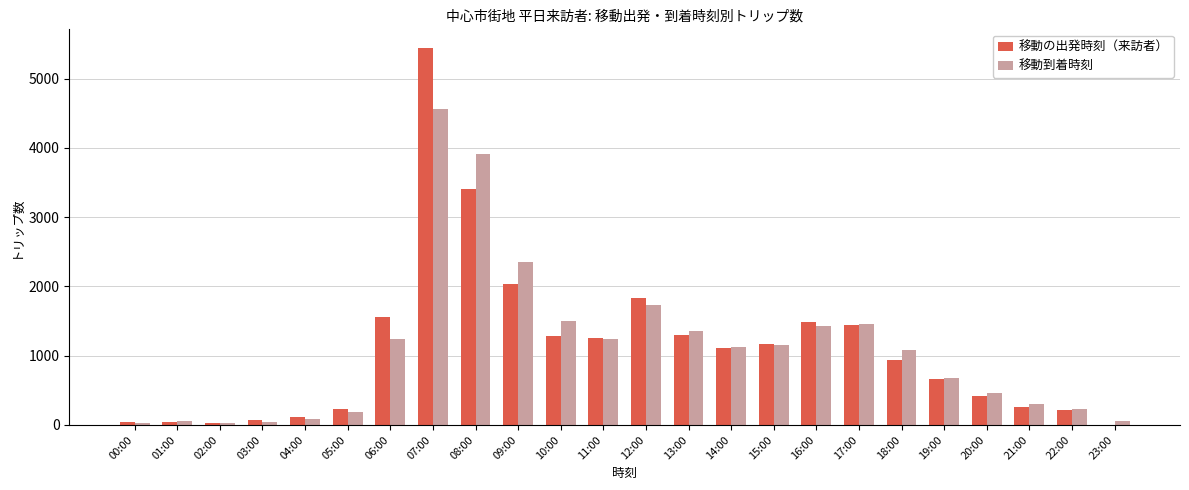

What are all the series names shown in the legend?

移動の出発時刻（来訪者）, 移動到着時刻